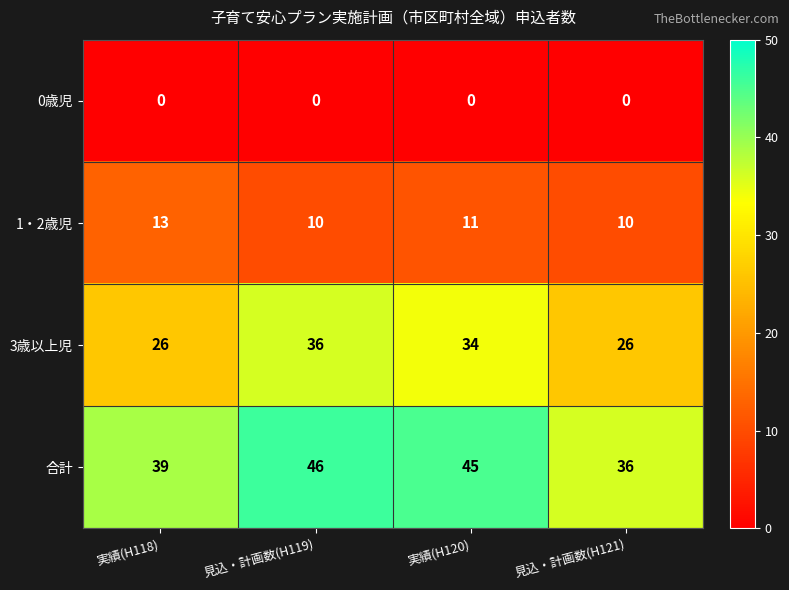

At which category is the sum across all series the highest?

見込・計画数(H119)